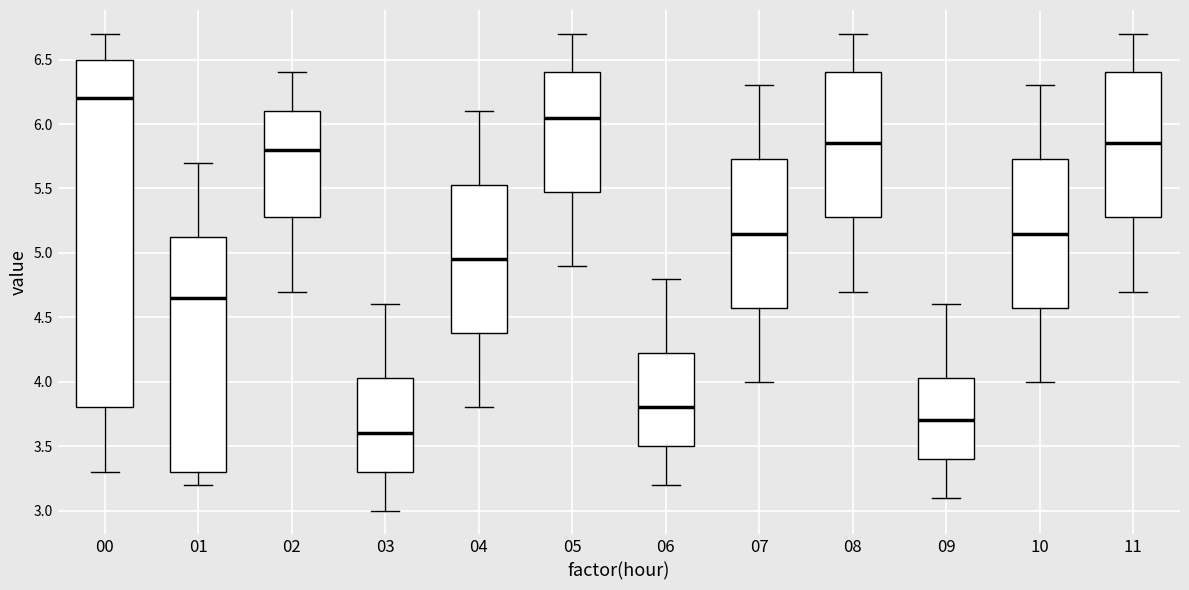

Reading left to right, transcribe this box plot: for each box, give where its median line is, the range the box spans, and where its two whiskers end, as read against the y-axis. The values are not printed on the chart, so give them approximately, as read against the axis.

00: median 6.20, box 3.80 to 6.50, whiskers 3.30 to 6.70
01: median 4.65, box 3.30 to 5.15, whiskers 3.20 to 5.70
02: median 5.80, box 5.30 to 6.10, whiskers 4.70 to 6.40
03: median 3.60, box 3.30 to 4.05, whiskers 3.00 to 4.60
04: median 4.95, box 4.40 to 5.55, whiskers 3.80 to 6.10
05: median 6.05, box 5.50 to 6.40, whiskers 4.90 to 6.70
06: median 3.80, box 3.50 to 4.25, whiskers 3.20 to 4.80
07: median 5.15, box 4.60 to 5.75, whiskers 4.00 to 6.30
08: median 5.85, box 5.30 to 6.40, whiskers 4.70 to 6.70
09: median 3.70, box 3.40 to 4.05, whiskers 3.10 to 4.60
10: median 5.15, box 4.60 to 5.75, whiskers 4.00 to 6.30
11: median 5.85, box 5.30 to 6.40, whiskers 4.70 to 6.70